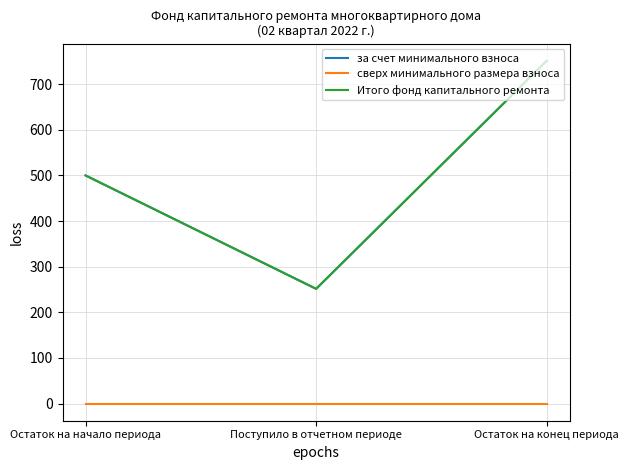

Where does the Итого фонд капитального ремонта series first go above 499?

Остаток на начало периода